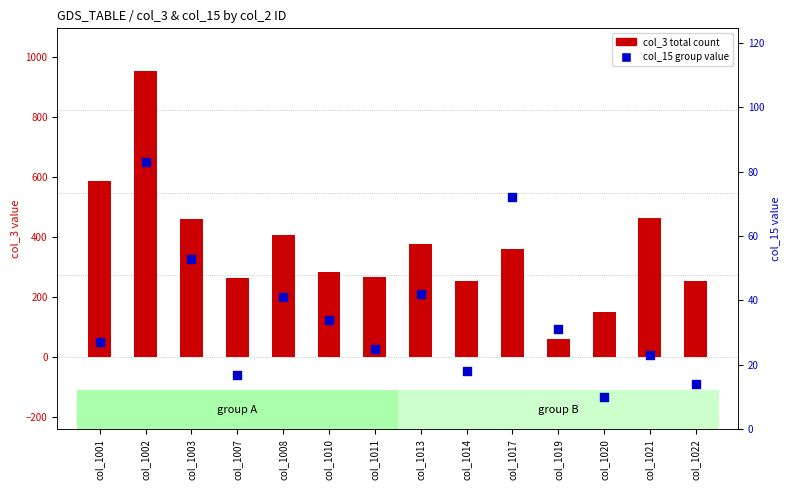

At how many categories does at least one series exceed 434?

4